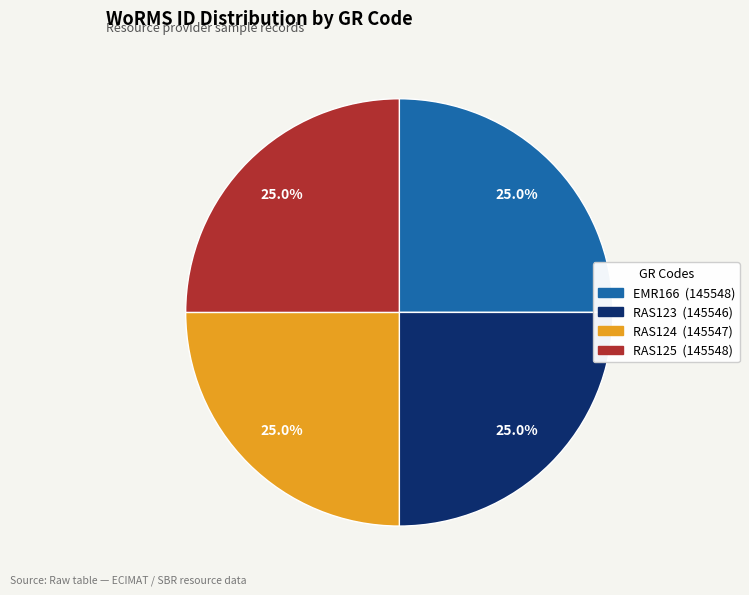

Does EMR166 represent more than half of the total?

No